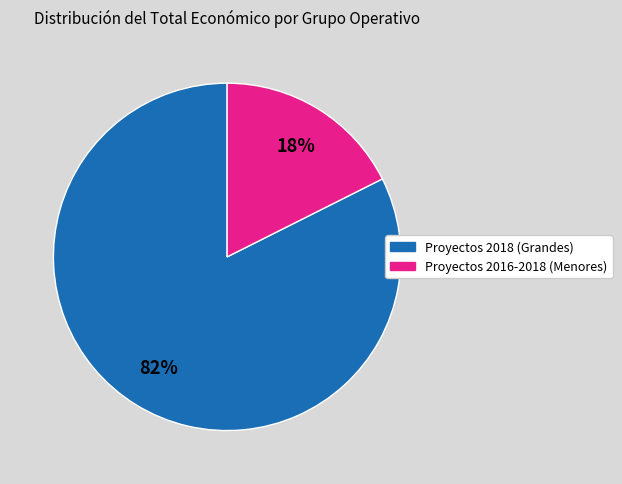

To the nearest percent, what is the average slice percentage?

50%